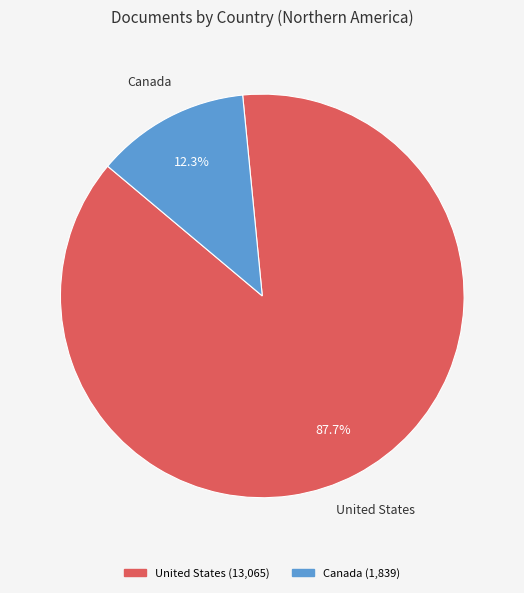

True or false: Canada accounts for 12% of the total.

True